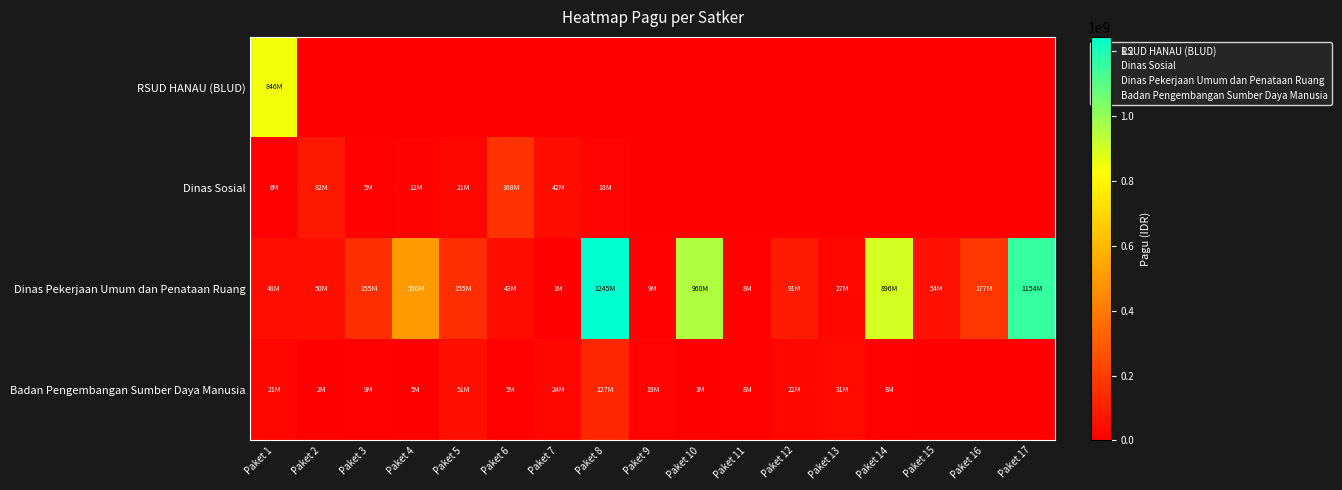

What is the spread (max minus min) of values at Paket 9?

18570000